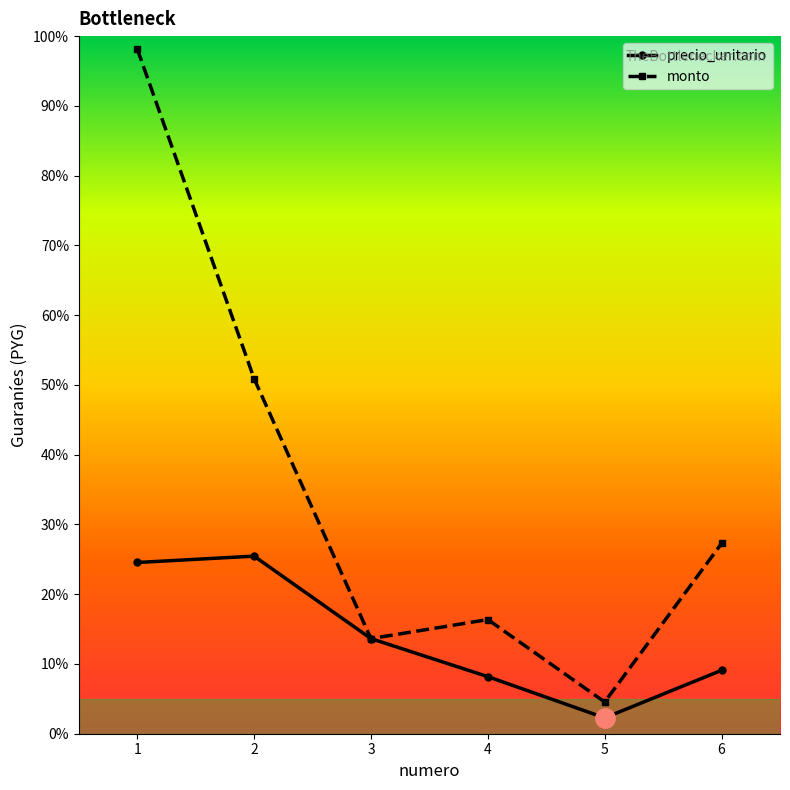

Which category has the highest value in the precio_unitario series?

2